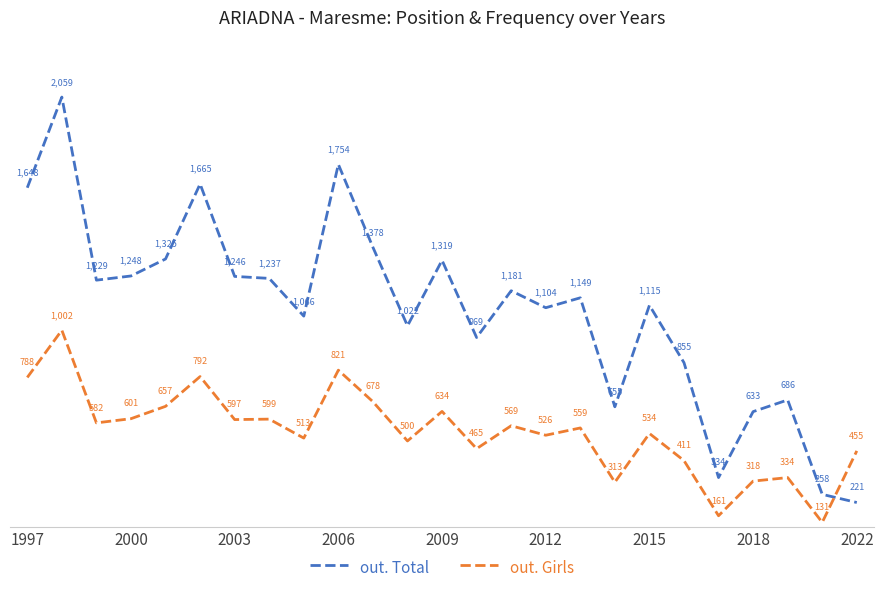

How many times do out. Total and out. Girls cross each other?

1